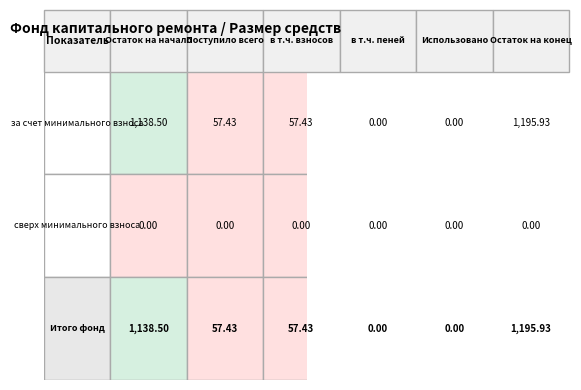

How many positive values does the за счет минимального взноса series have?

4